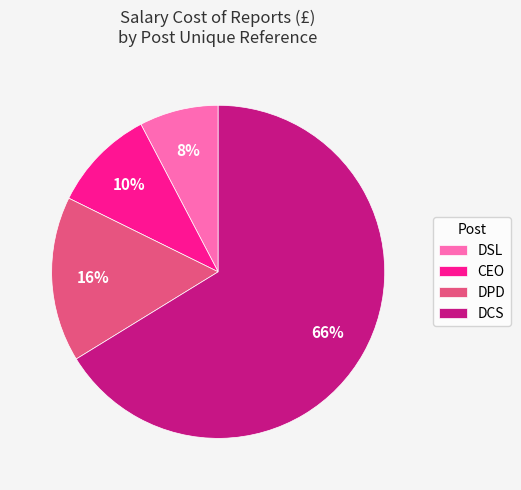

Which slice is the smallest?

DSL